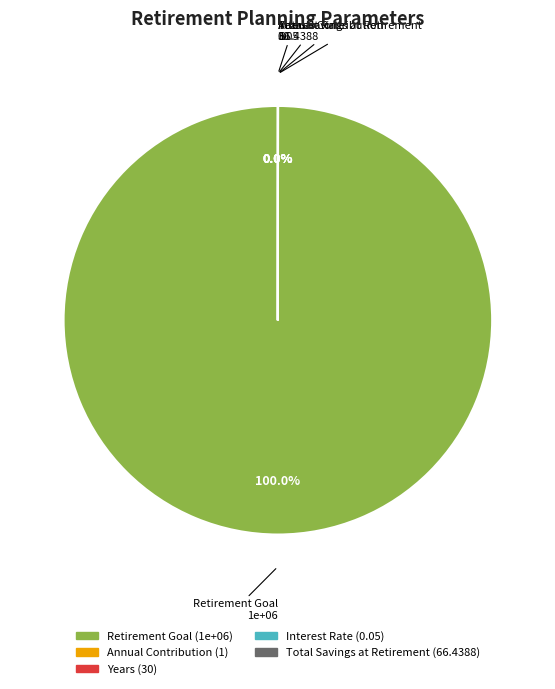

True or false: Retirement Goal accounts for 87% of the total.

False